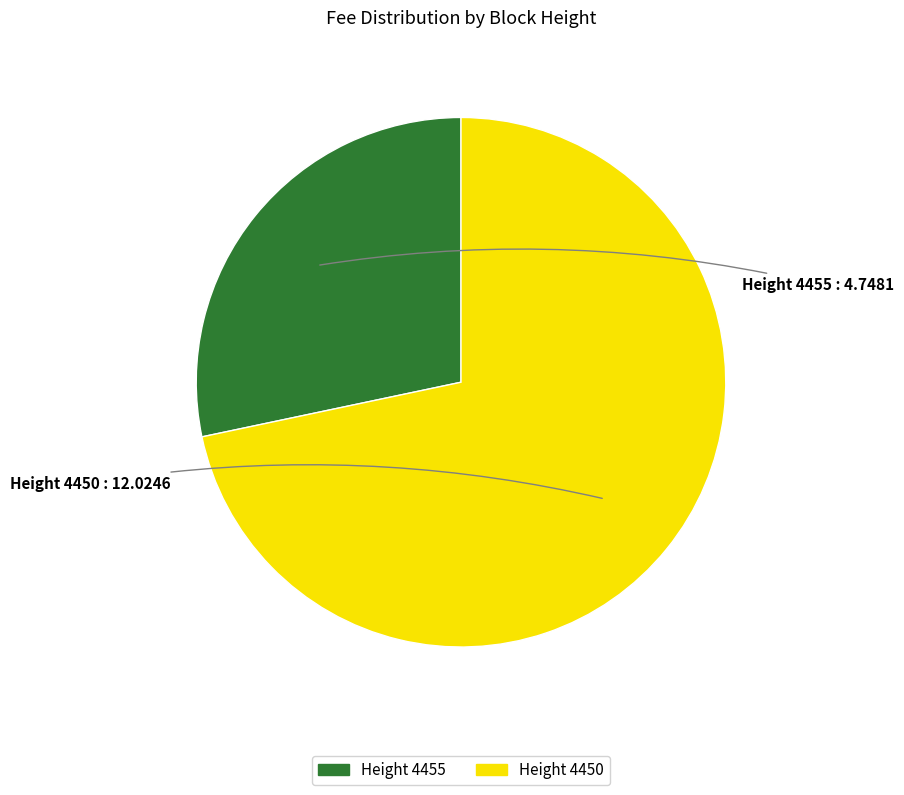

Is there any slice that represents more than half of the pie?

Yes